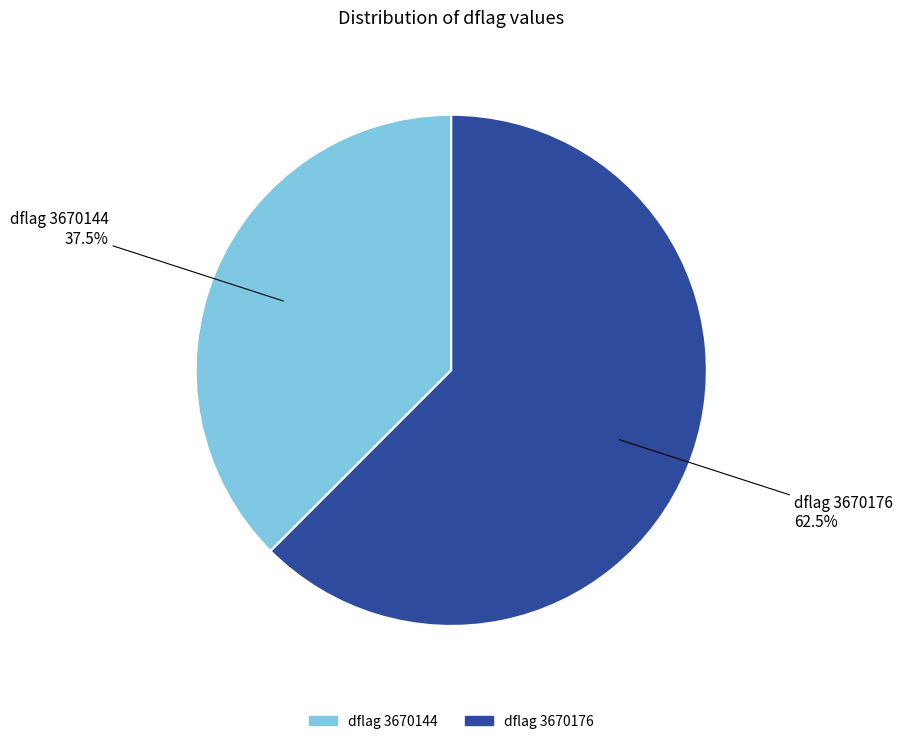

Count the number of slices in the pie.

2